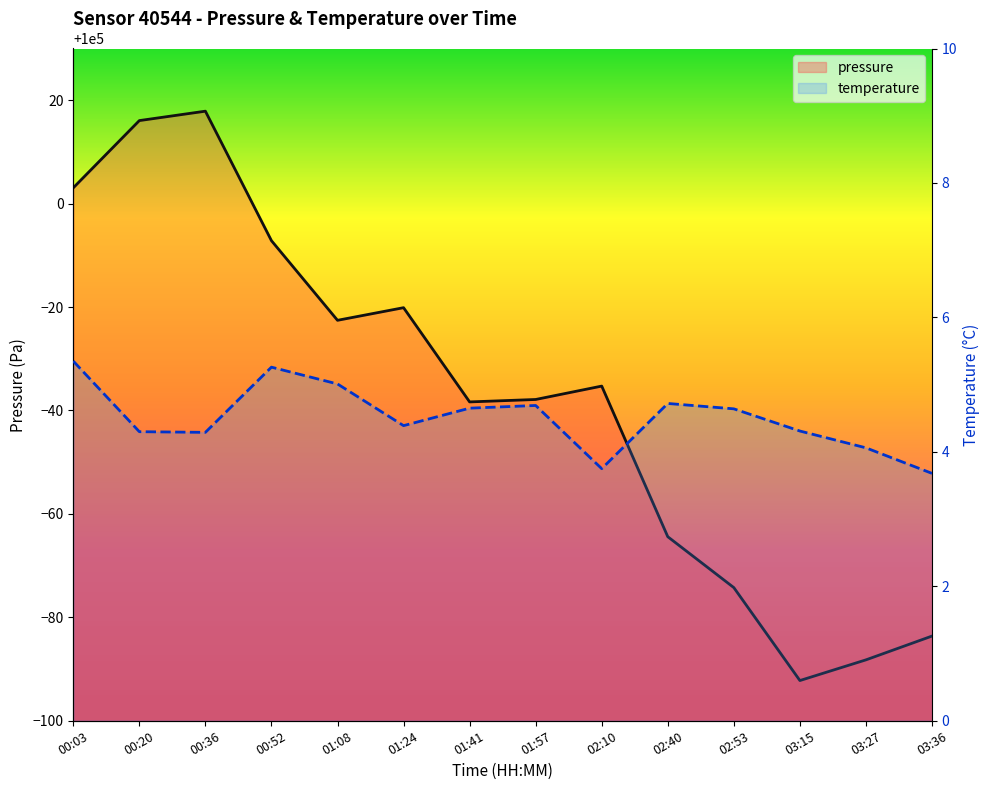

At which category does temperature reach its first local peak?

00:52